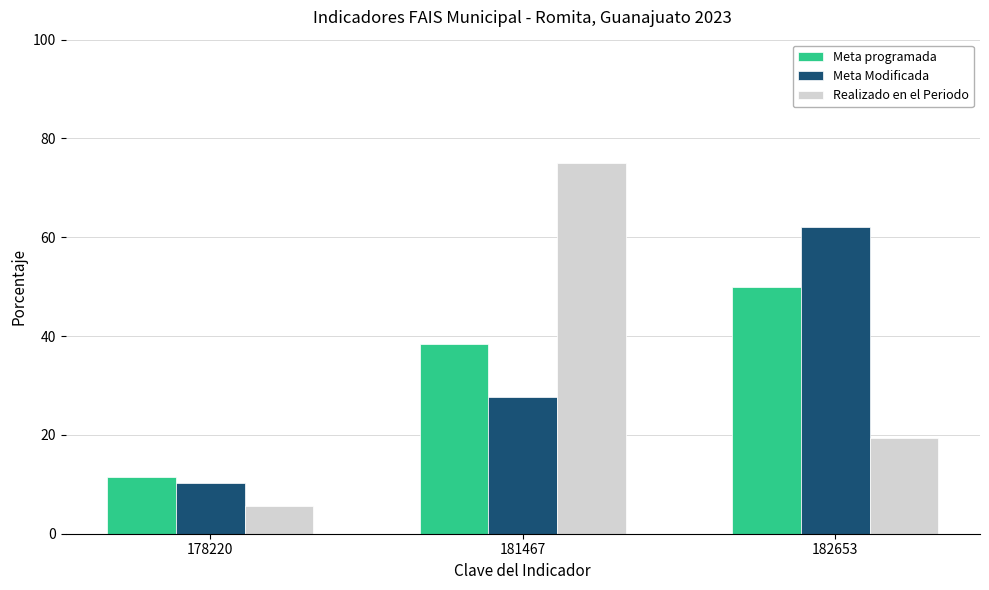

Rank the series at 178220 from highest to lowest value.

Meta programada, Meta Modificada, Realizado en el Periodo